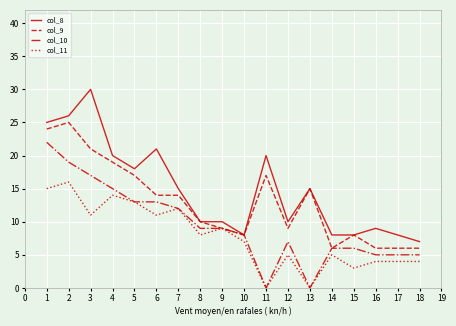

How many lines are shown in the chart?

4